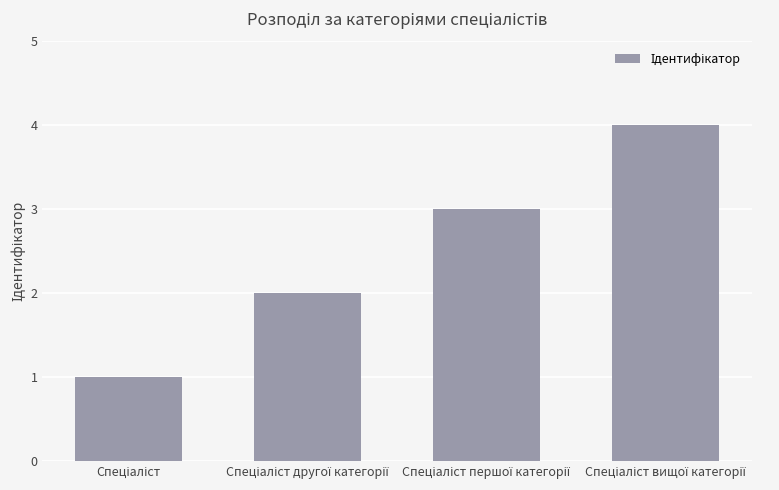

Reading left to right, what are all the values shown in this chart?

1	2	3	4